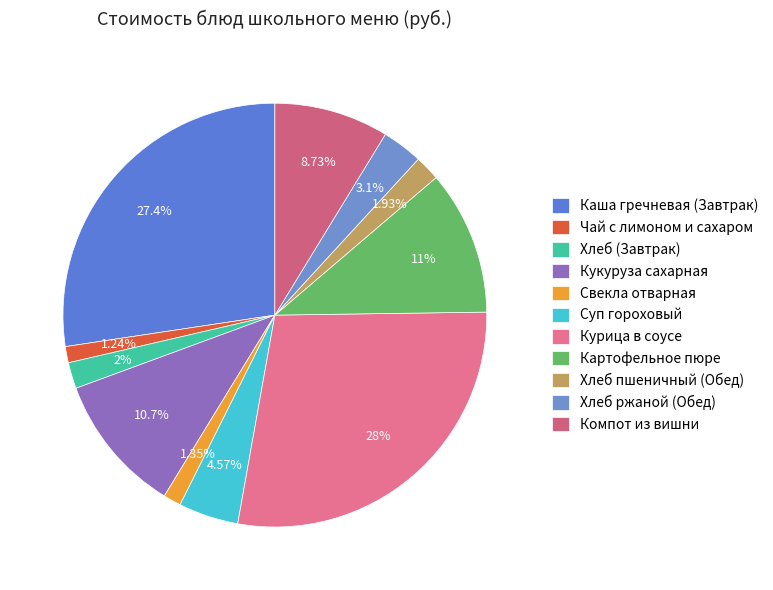

Is it true that Чай с лимоном и сахаром is 1% of the pie?

True